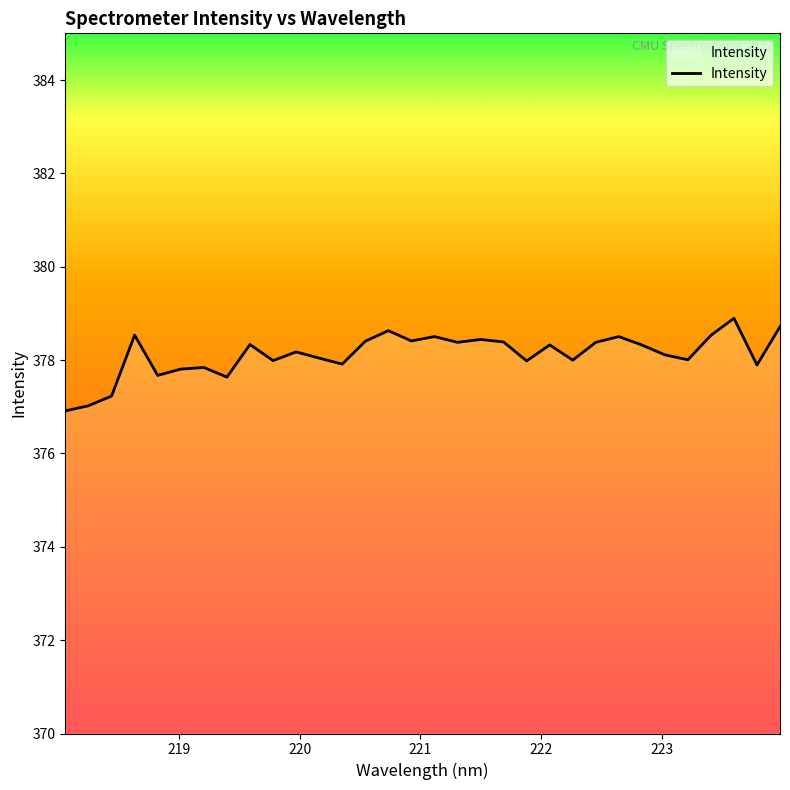

What is the greatest value displayed?

378.9